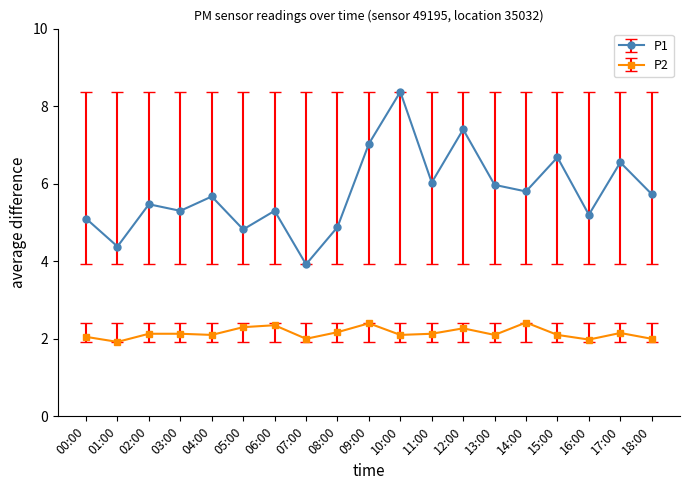

What is the label of the 5th point from the left?

04:00